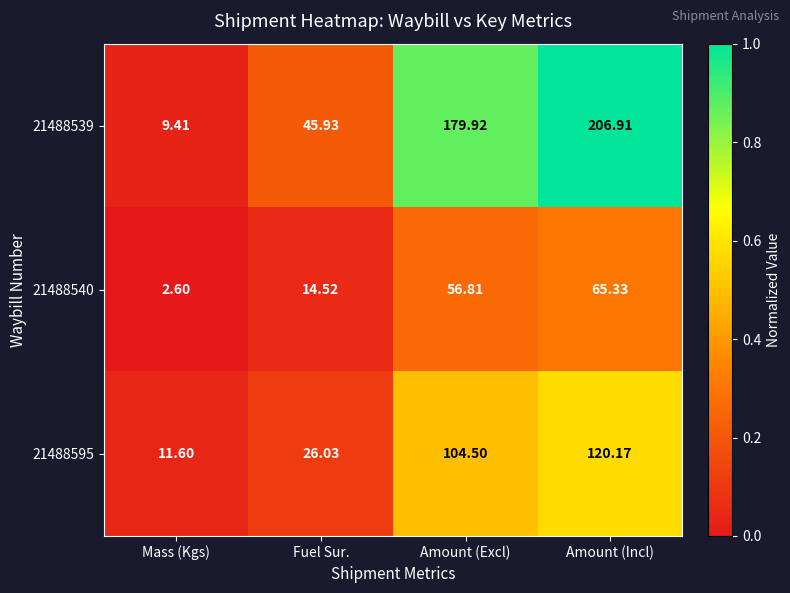

At which category is the sum across all series the highest?

Amount (Incl)